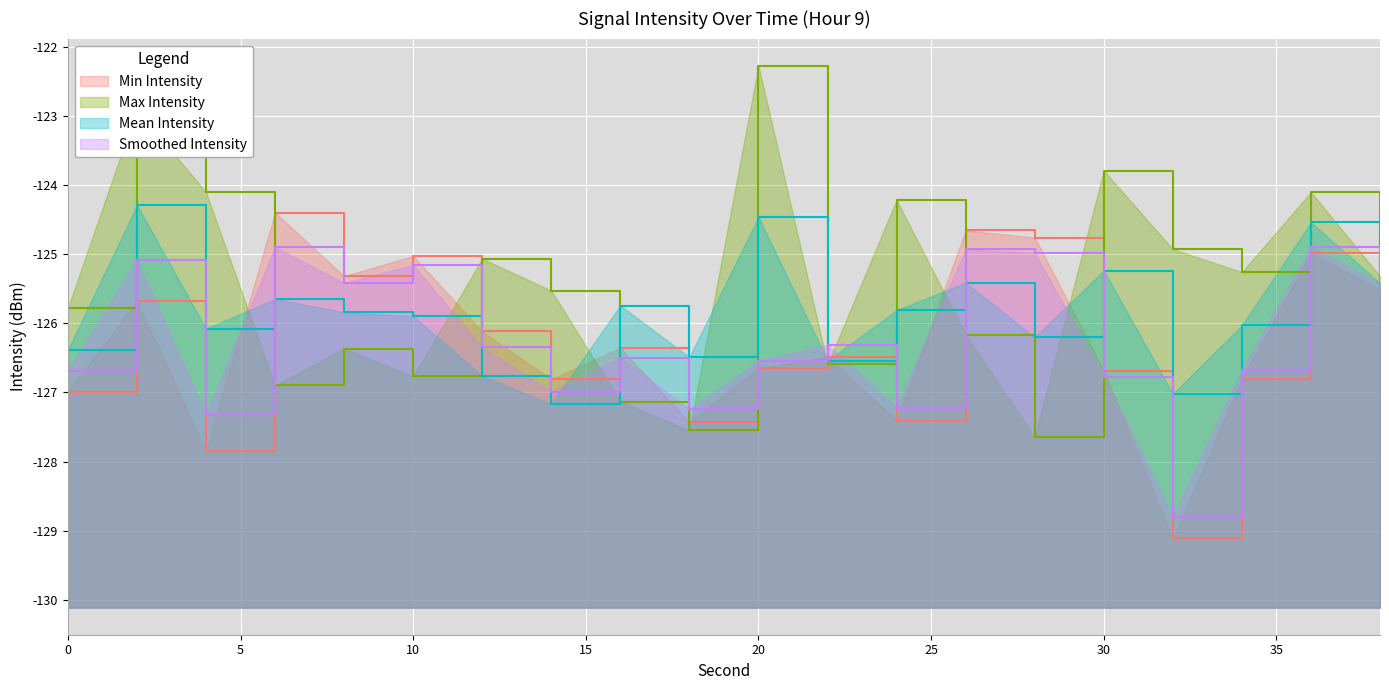

What is the spread (max minus min) of values at 14?

1.6